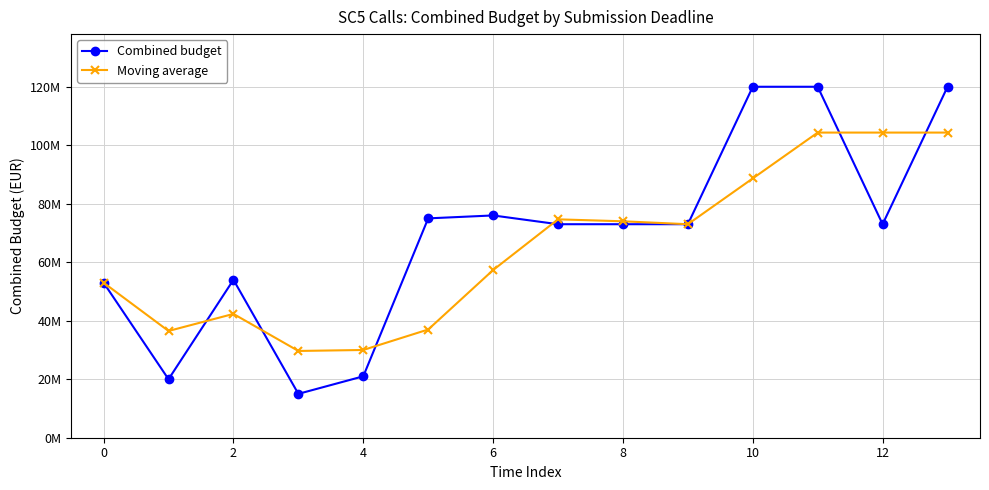

What are all the series names shown in the legend?

Combined budget, Moving average